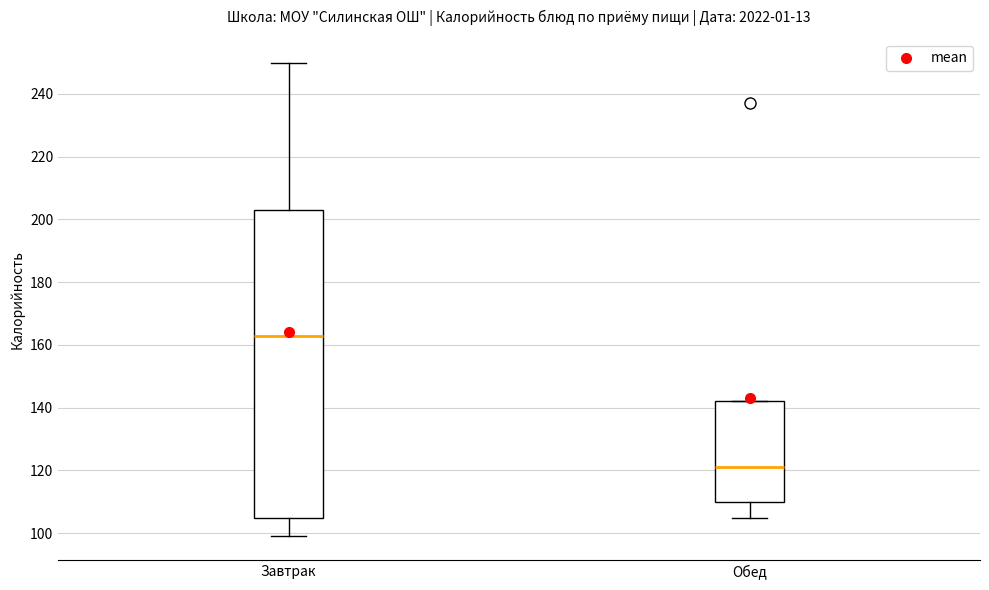

Where does the median line of the box for Завтрак sit on the y-axis? The values are not printed on the chart, so give them approximately, as read against the axis.

164